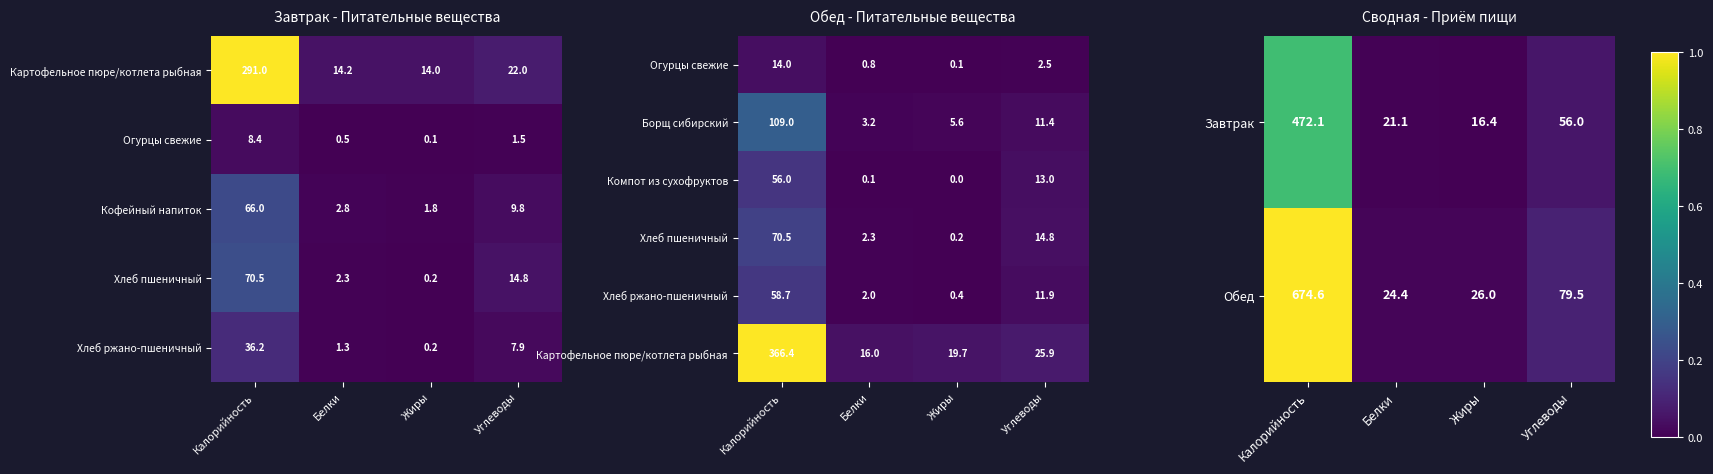

What is the maximum value for Компот из сухофруктов?

56.0